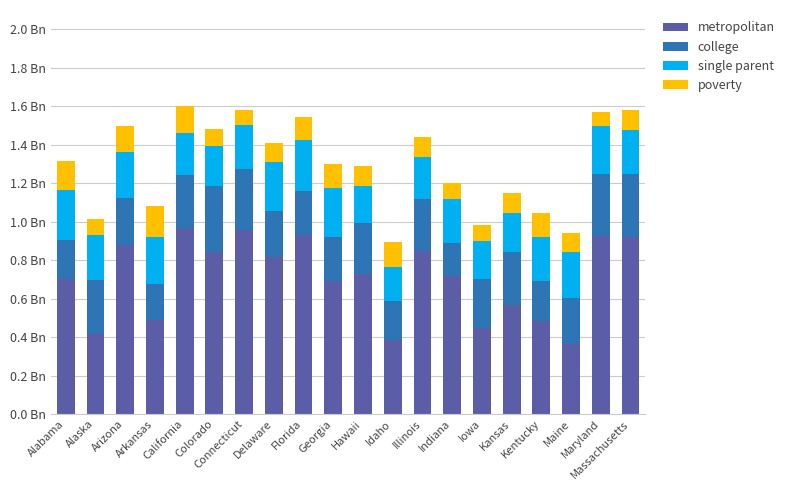

What are all the series names shown in the legend?

metropolitan, college, single parent, poverty